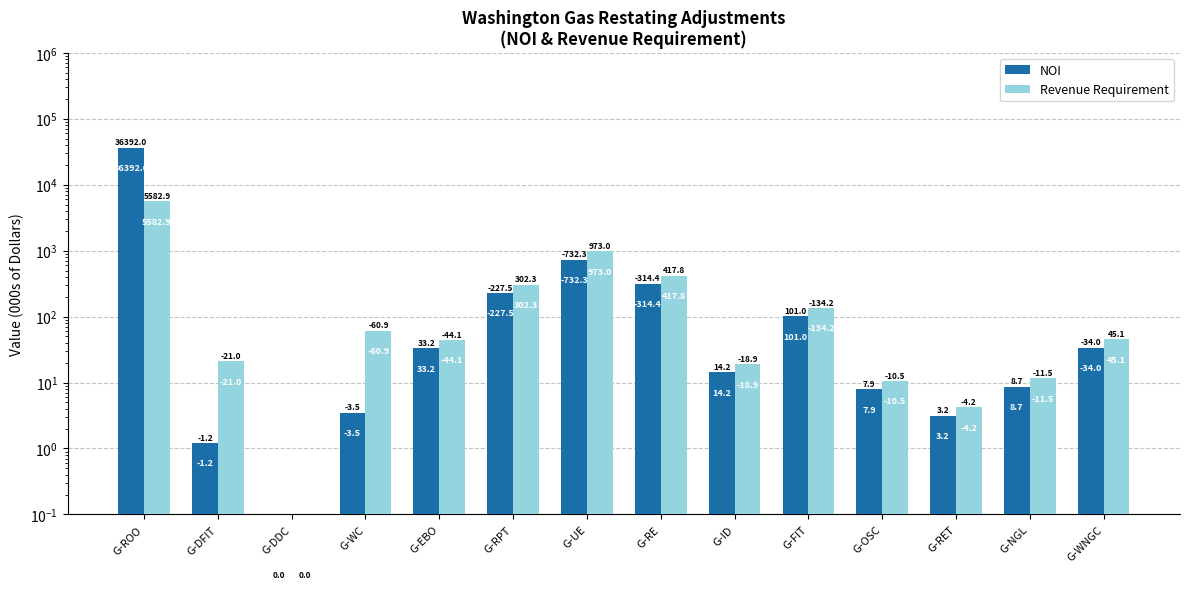

True or false: Revenue Requirement has a value of 45.1 at G-WNGC.

True